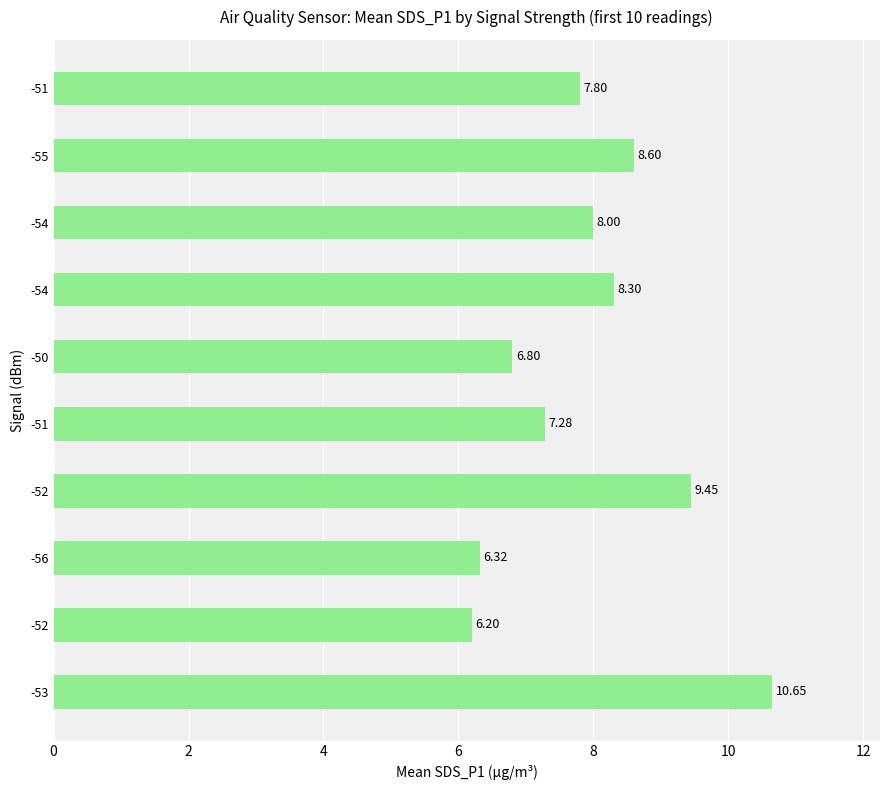

How many bars are there in total?

10